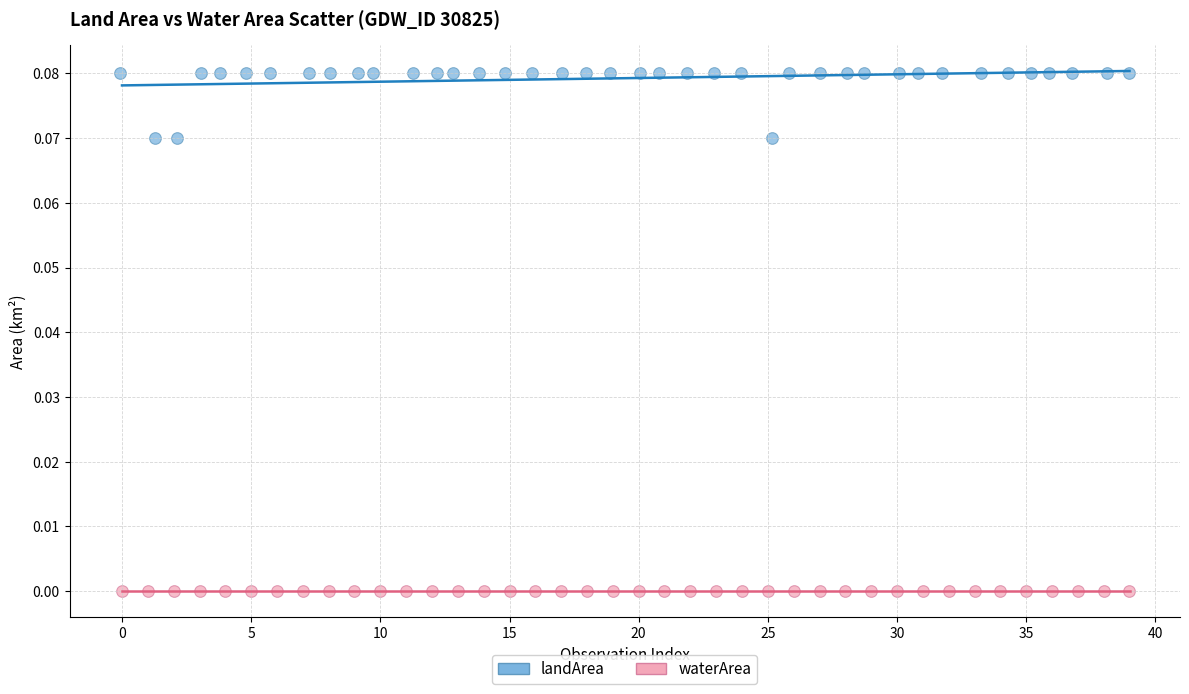

Which series reaches the maximum Y coordinate?

landArea